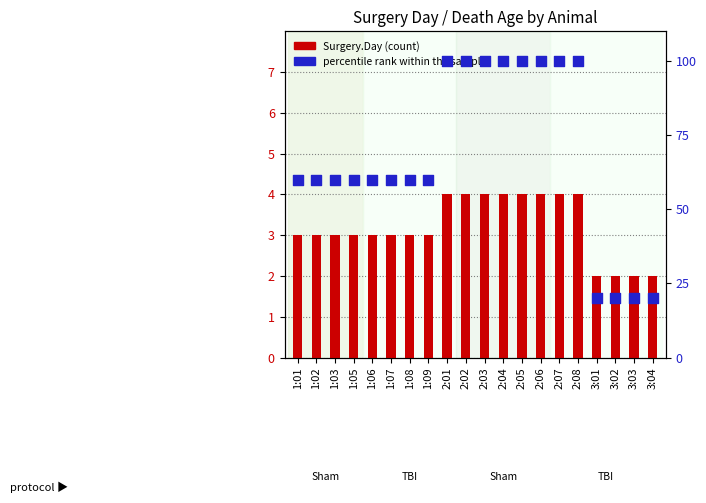

What are all the series names shown in the legend?

Surgery.Day, percentile rank within the sample